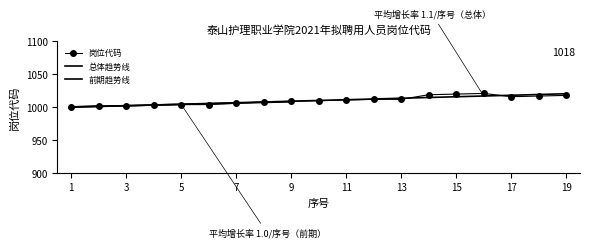

What value does the data have at 1?

1001